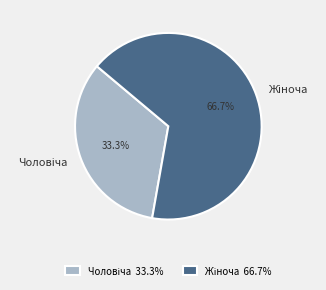

Does any single category account for the majority?

Yes